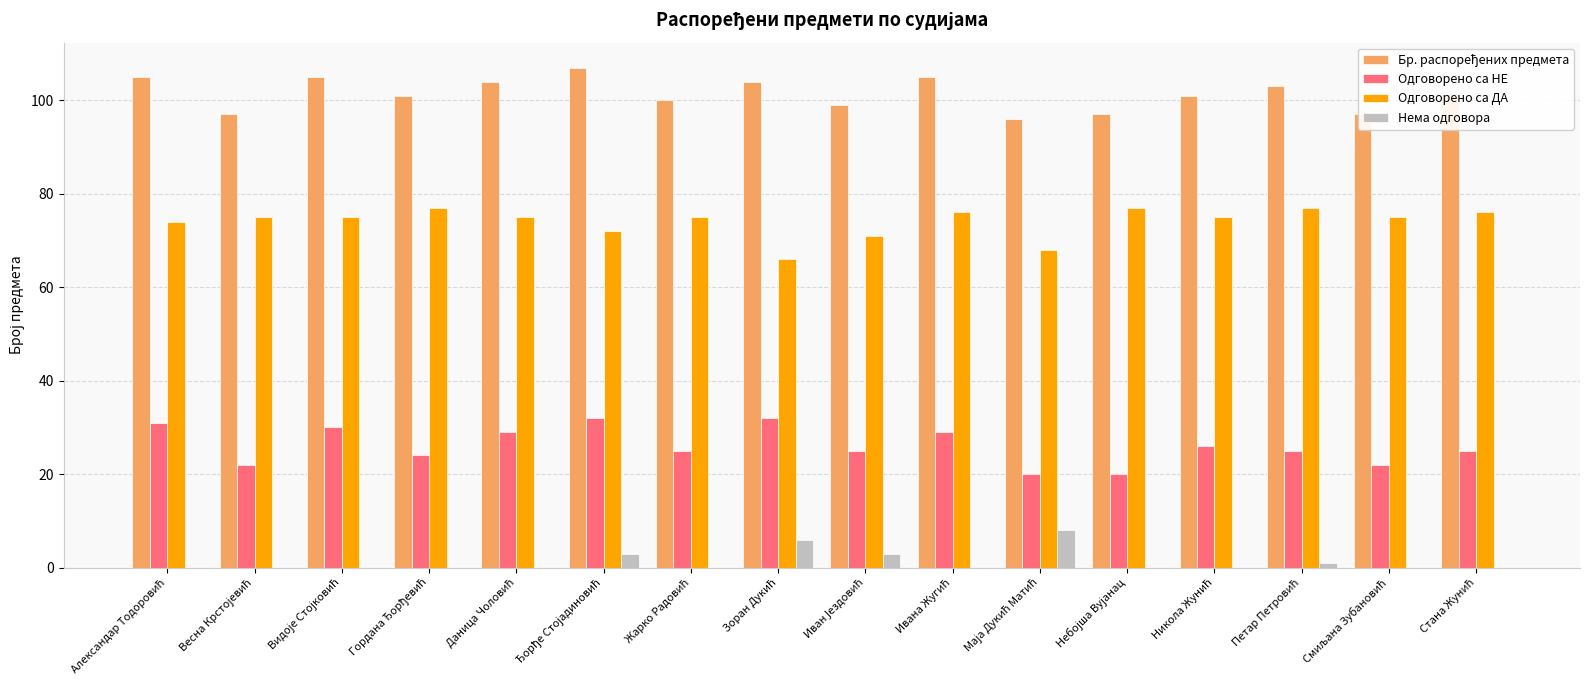

What is the maximum value shown in the chart?

107